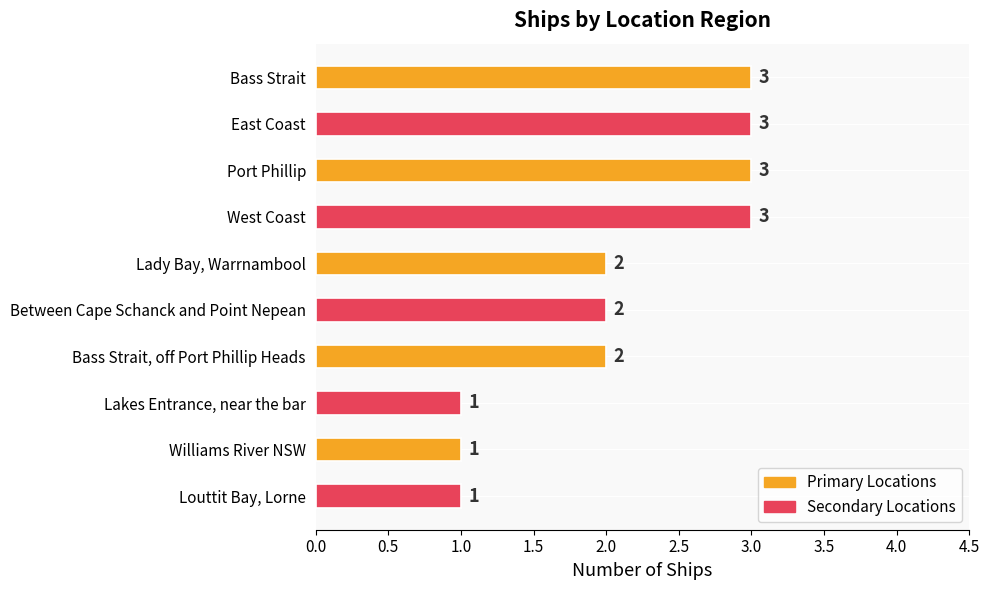

Count the number of data series in this chart.

1